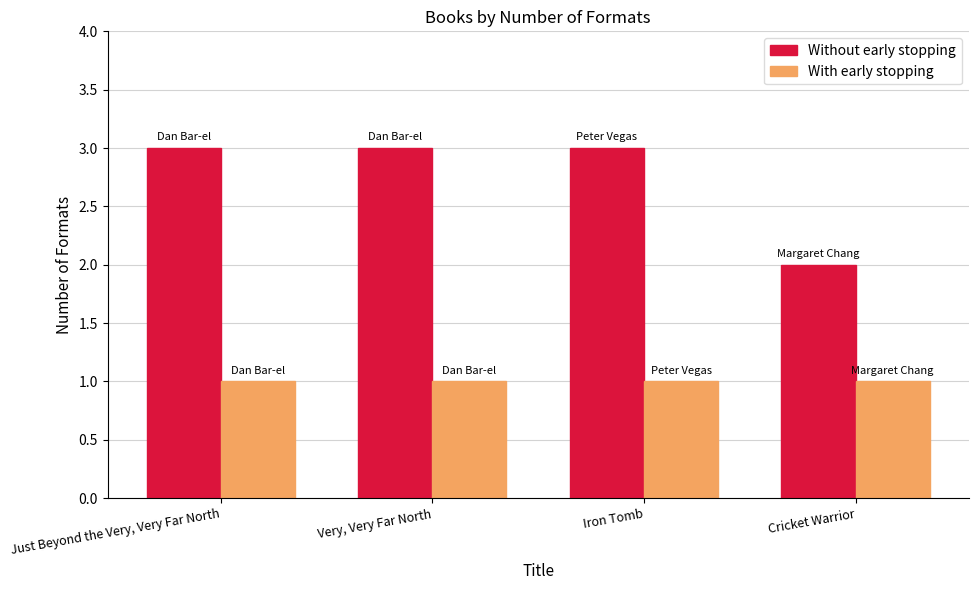

What is the value of the Without early stopping bar at the 3rd from the left?

3